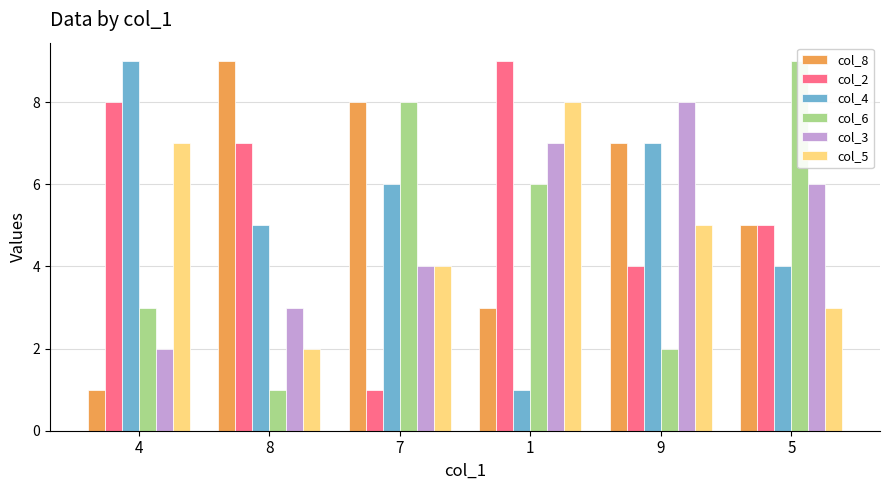

Reading right to left, extract all data points from this chart.

col_8: 5=5	9=7	1=3	7=8	8=9	4=1
col_2: 5=5	9=4	1=9	7=1	8=7	4=8
col_4: 5=4	9=7	1=1	7=6	8=5	4=9
col_6: 5=9	9=2	1=6	7=8	8=1	4=3
col_3: 5=6	9=8	1=7	7=4	8=3	4=2
col_5: 5=3	9=5	1=8	7=4	8=2	4=7